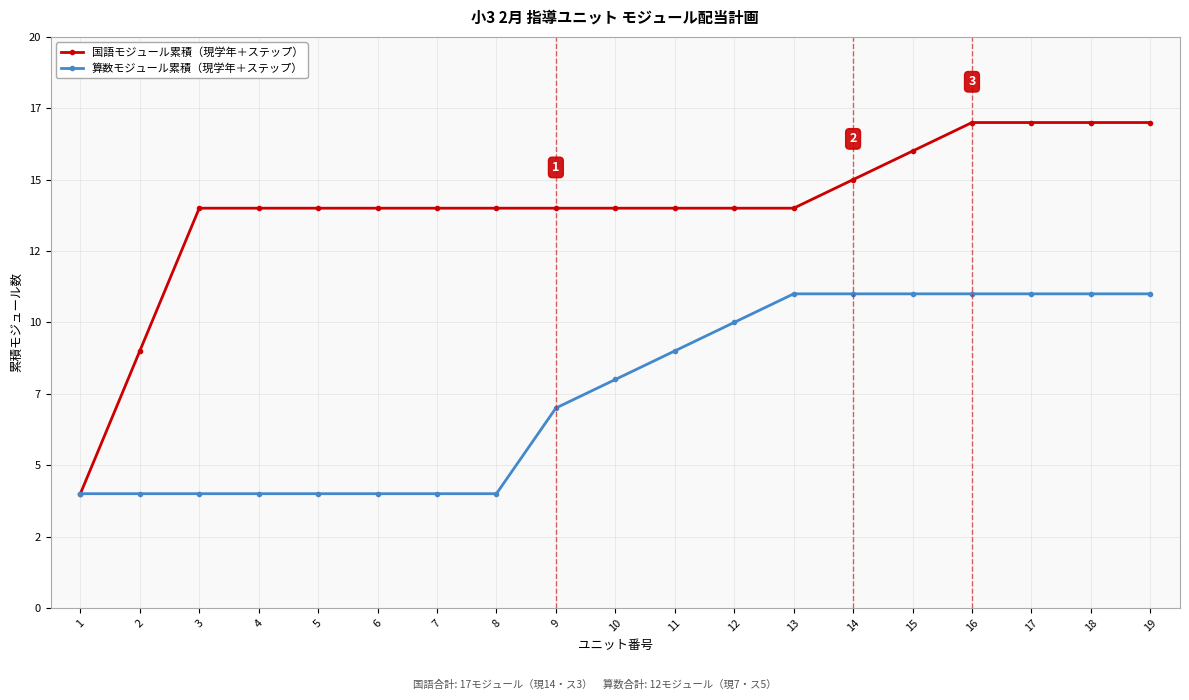

Does the chart have visible grid lines?

Yes